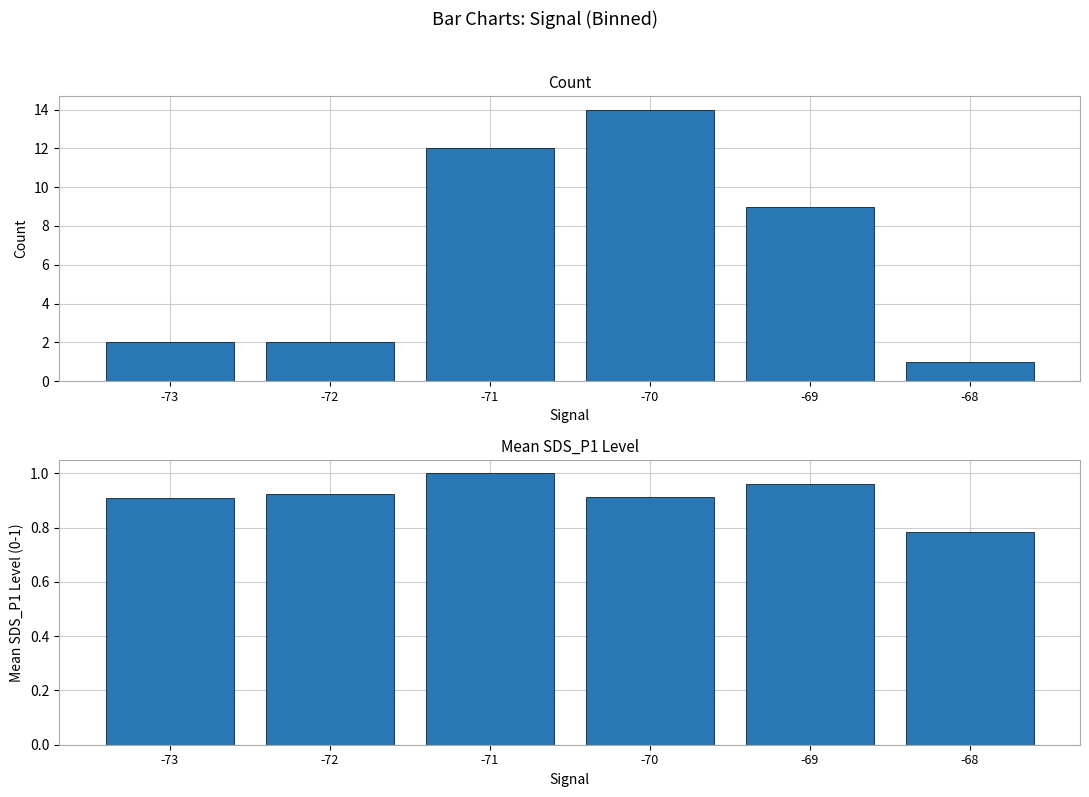

At which category is the sum across all series the highest?

-70